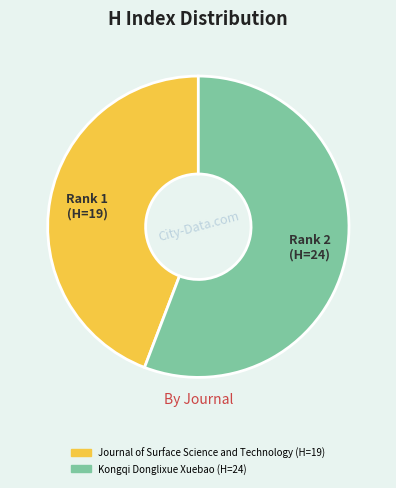

Count the number of slices in the pie.

2